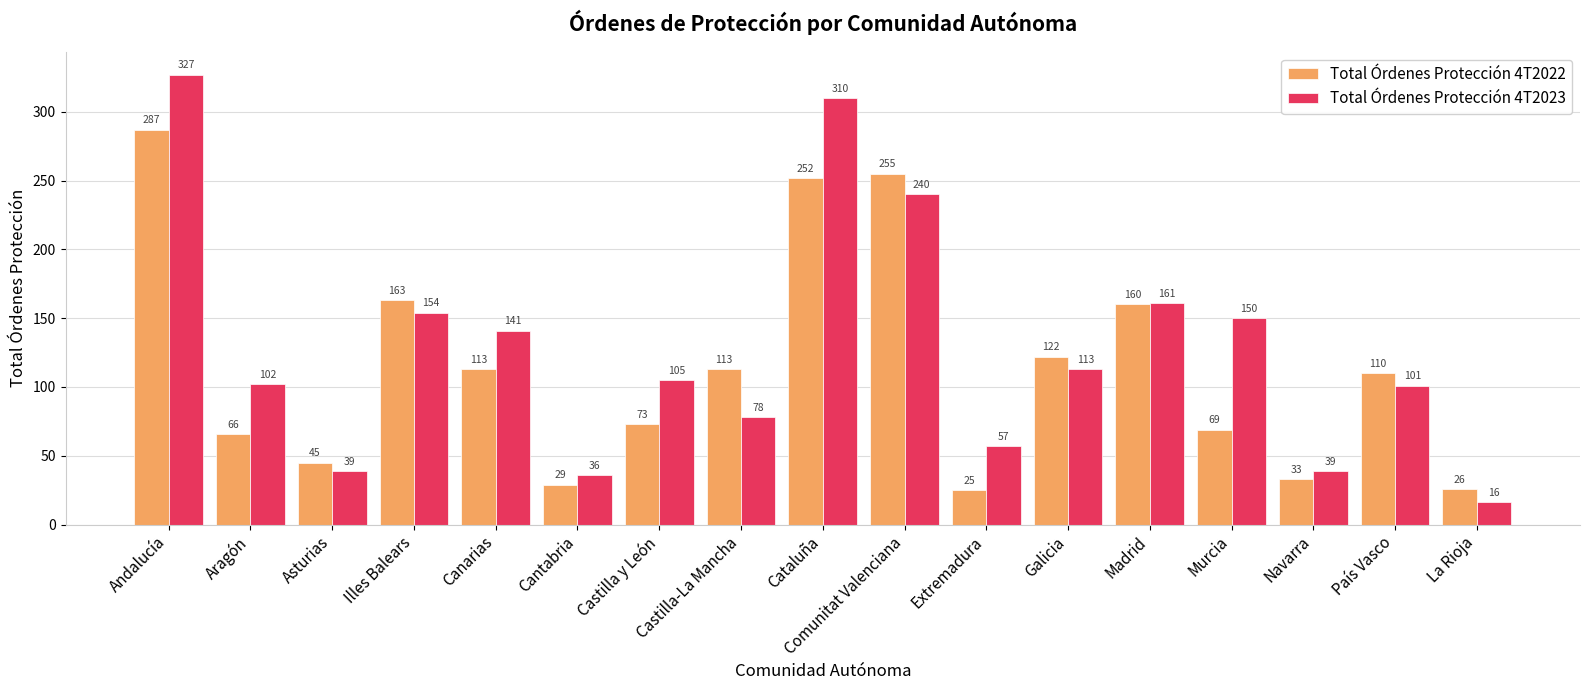

Which series changed the most between Galicia and La Rioja?

Total Órdenes Protección 4T2023